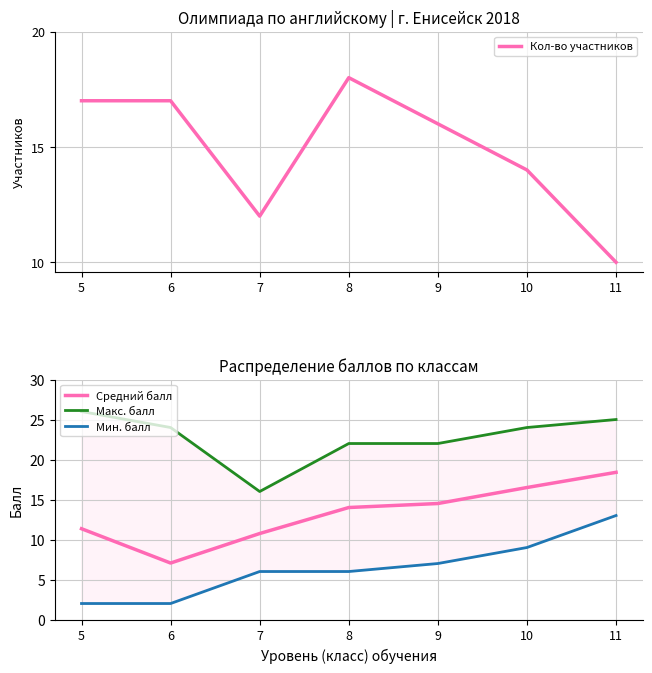

Does the chart display data point markers on the line(s)?

No